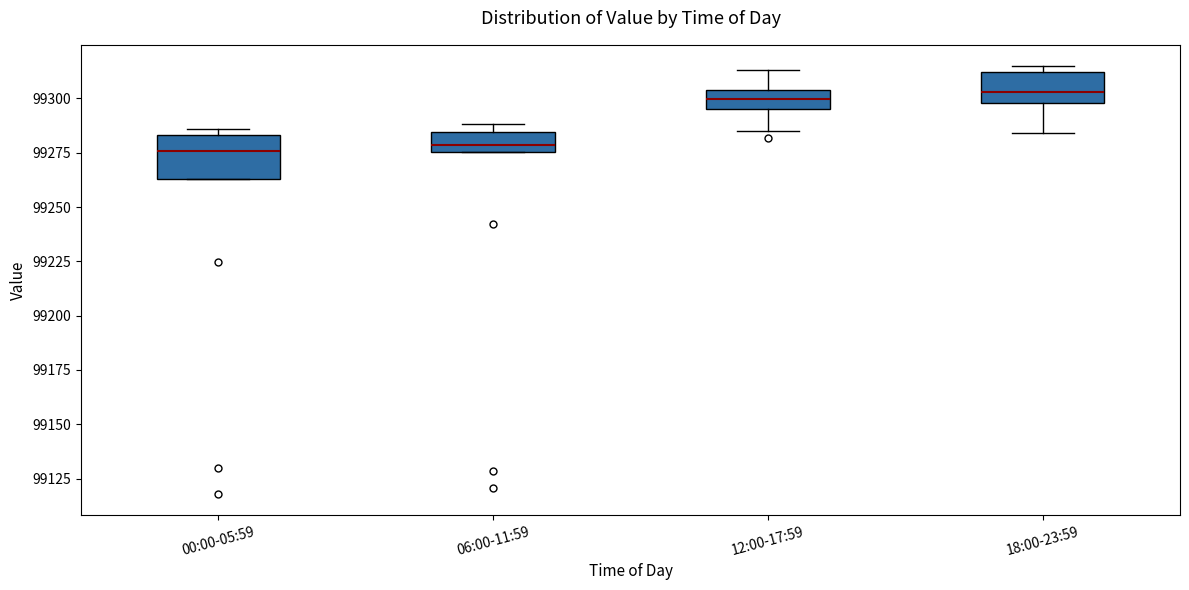

Reading left to right, transcribe this box plot: for each box, give where its median line is, the range the box spans, and where its two whiskers end, as read against the y-axis. The values are not printed on the chart, so give them approximately, as read against the axis.

00:00-05:59: median 99275, box 99265 to 99285, whiskers 99265 to 99285 (just above the box's upper edge)
06:00-11:59: median 99280, box 99275 to 99285, whiskers 99275 to 99290
12:00-17:59: median 99300, box 99295 to 99305, whiskers 99285 to 99315
18:00-23:59: median 99305, box 99300 to 99310, whiskers 99285 to 99315